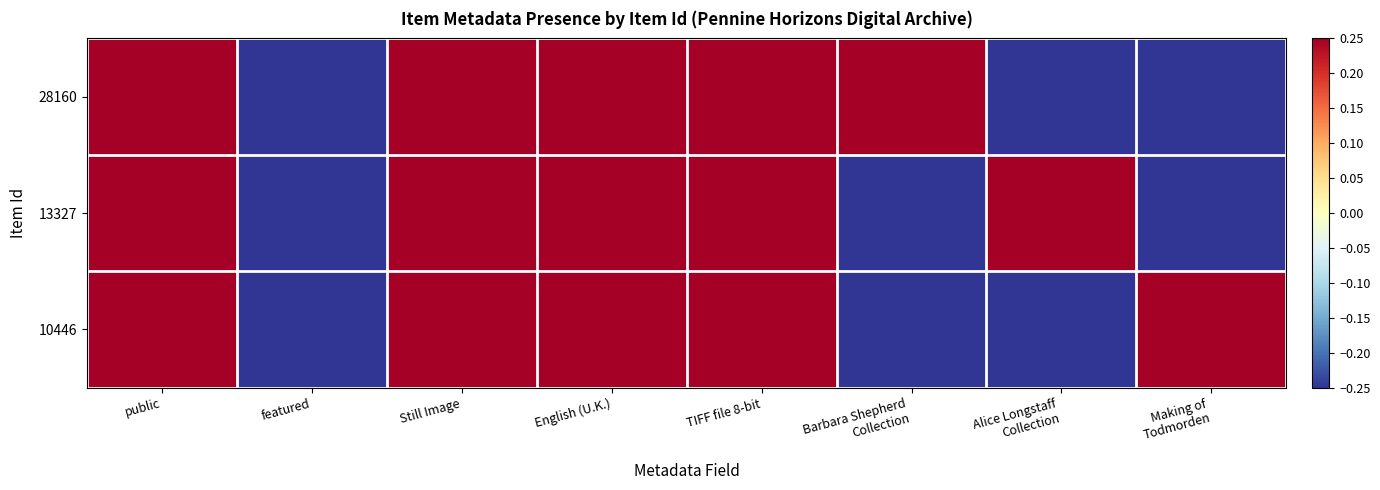

Which series has the largest range (max minus min)?

28160